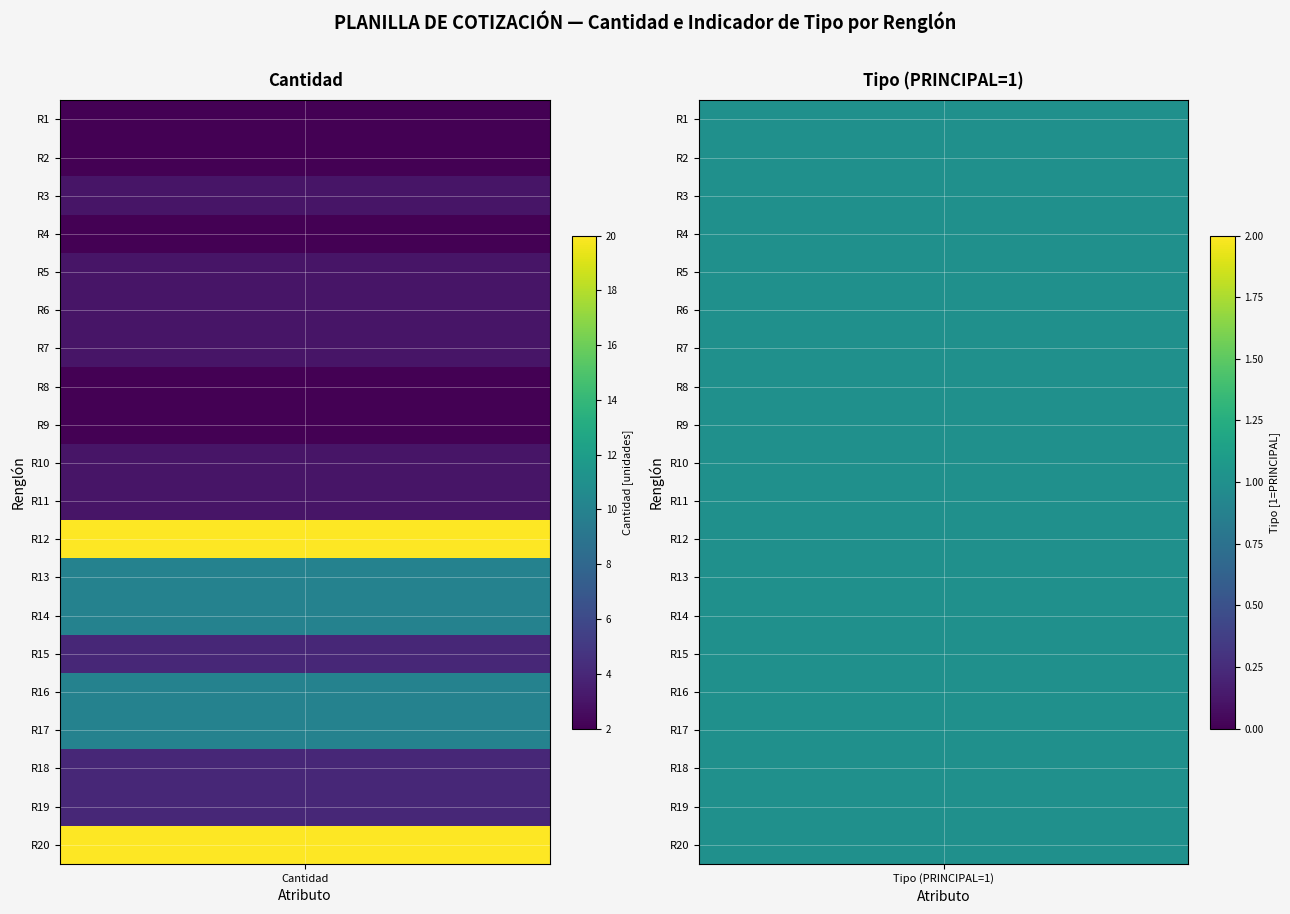

What is the minimum value for Tipo (PRINCIPAL=1)?

1